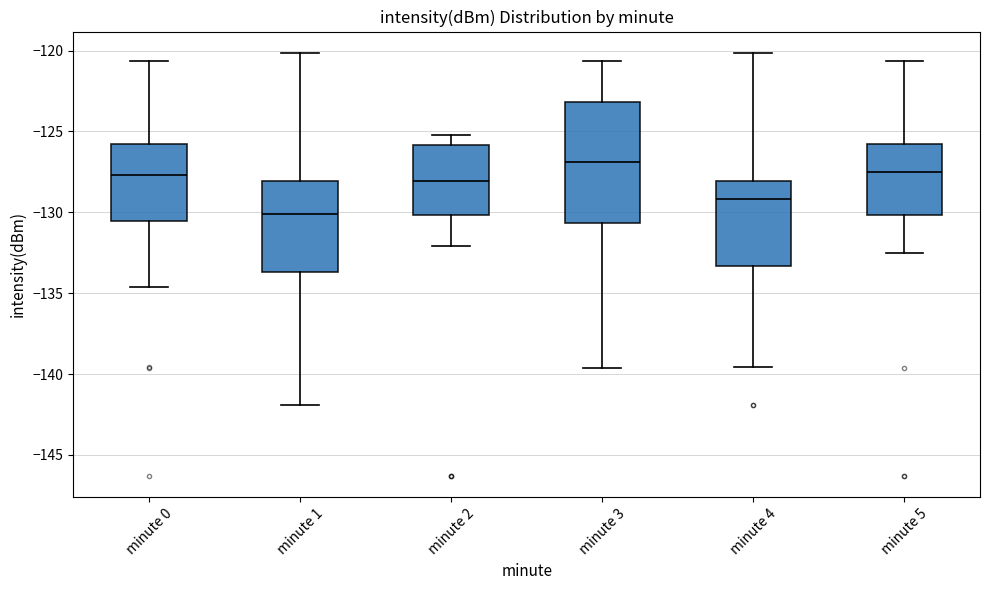

Which box is the tallest, from its lower edge to its upper edge?

minute 3